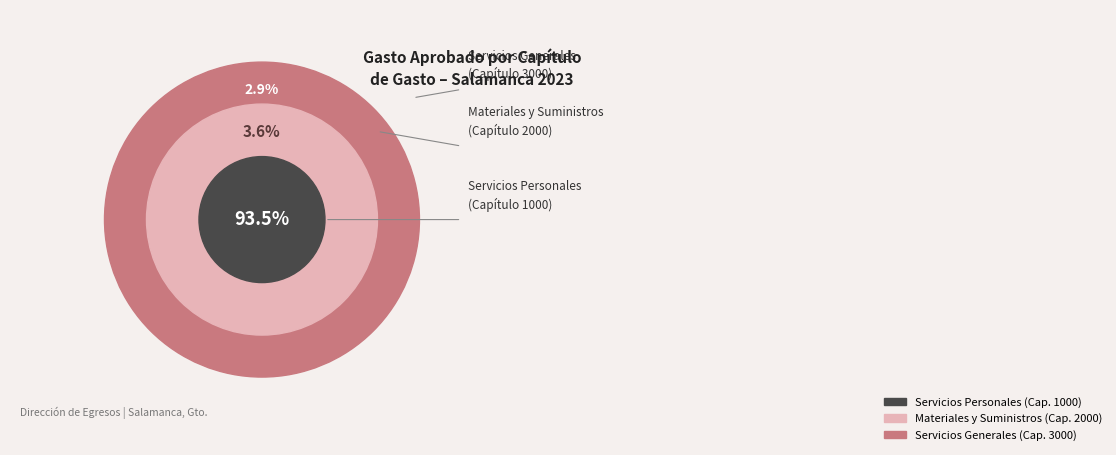

True or false: 4000 accounts for 1% of the total.

False